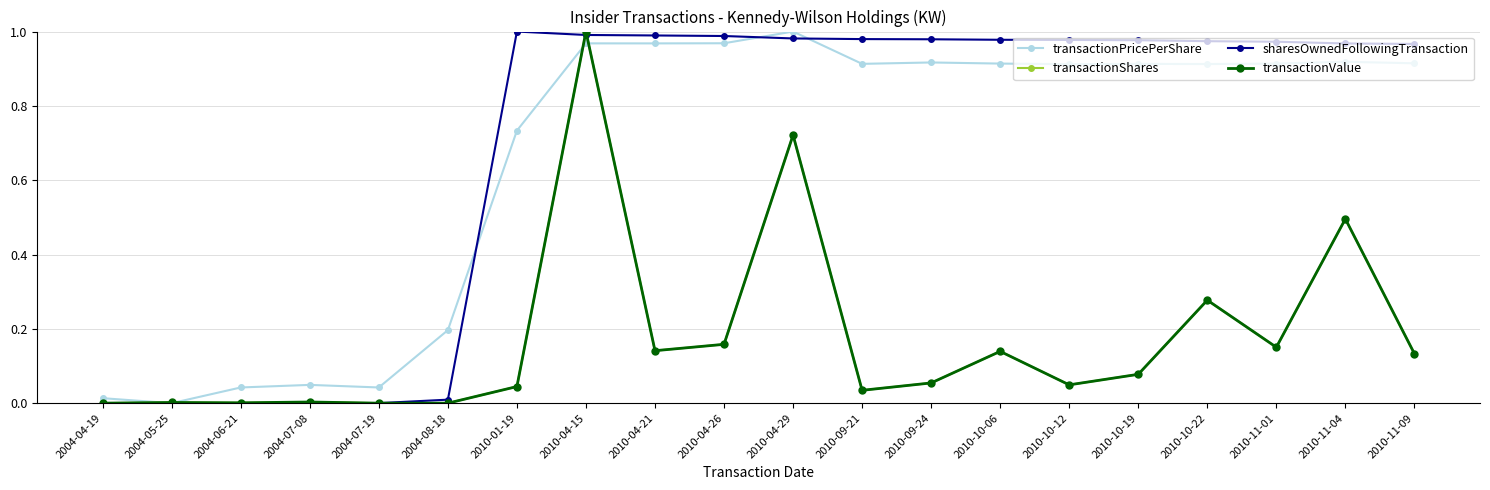

Does the chart have visible grid lines?

Yes